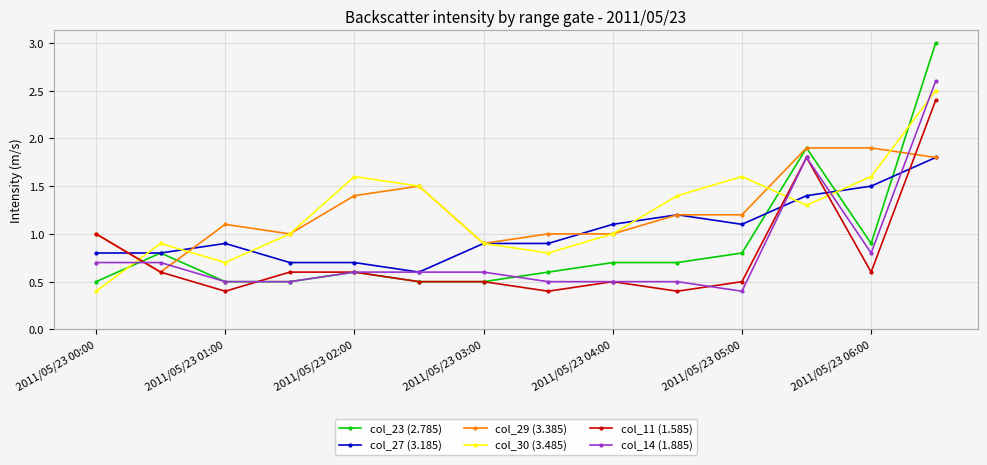

True or false: col_23 (2.785) has more than 0 points higher than both neighbors.

True